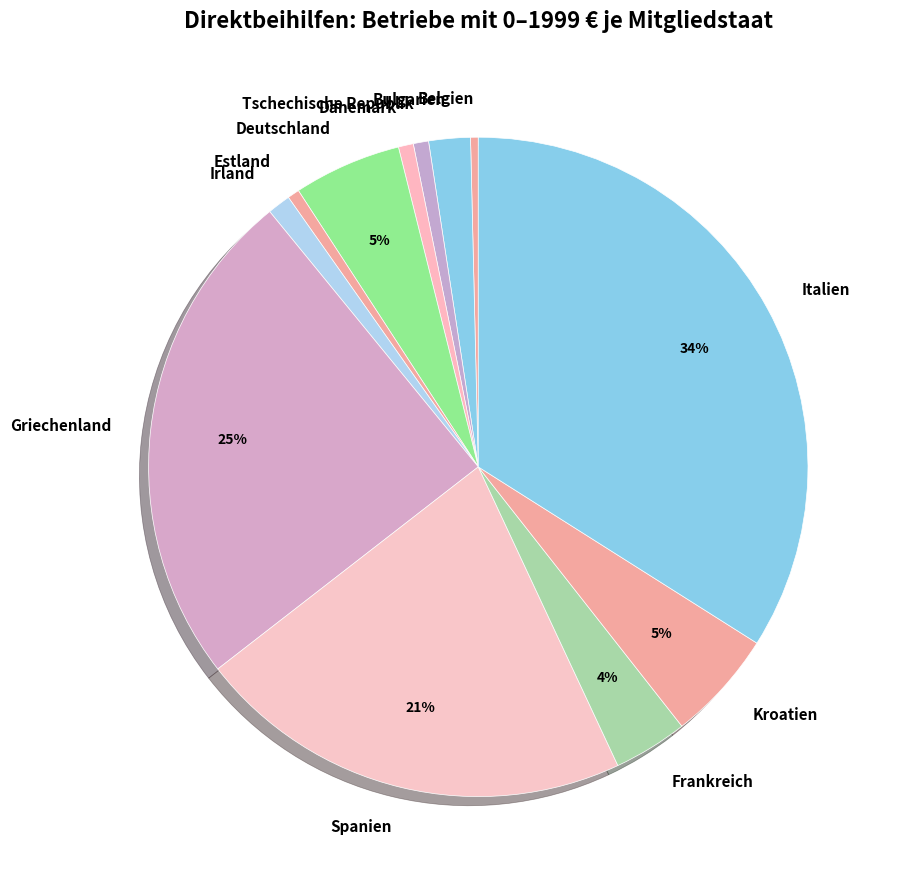

The Tschechische Republik slice represents 9% of the pie. True or false?

False